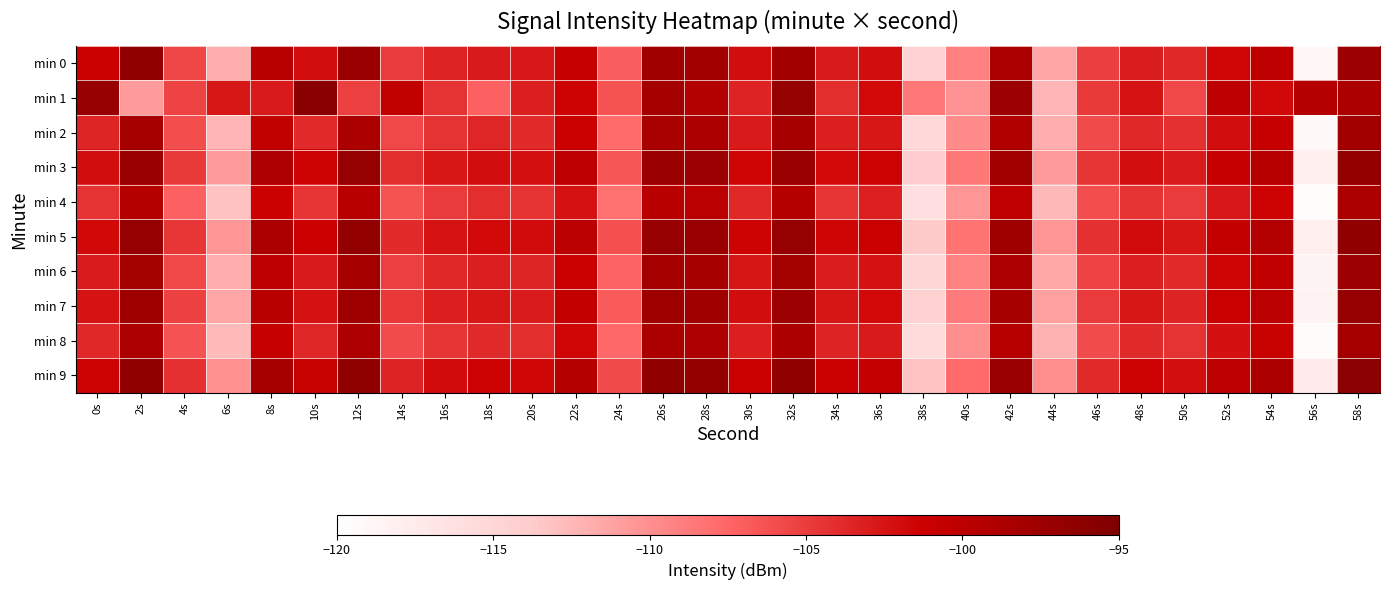

Reading left to right, what are all the values shown in this chart?

min 0: 0s=-101.2	2s=-96.5	4s=-105.6	6s=-112.0	8s=-99.6	10s=-102.0	12s=-97.3	14s=-104.9	16s=-103.5	18s=-102.8	20s=-102.7	22s=-100.8	24s=-107.0	26s=-97.8	28s=-97.9	30s=-102.1	32s=-97.8	34s=-102.9	36s=-102.1	38s=-114.7	40s=-109.1	42s=-98.7	44s=-111.4	46s=-105.1	48s=-103.1	50s=-103.7	52s=-101.7	54s=-100.3	56s=-119.0	58s=-97.4
min 1: 0s=-97.0	2s=-110.7	4s=-105.4	6s=-102.7	8s=-102.9	10s=-95.9	12s=-105.2	14s=-100.4	16s=-104.4	18s=-107.2	20s=-103.2	22s=-101.5	24s=-106.3	26s=-98.1	28s=-99.2	30s=-103.4	32s=-96.8	34s=-104.1	36s=-101.9	38s=-108.6	40s=-110.2	42s=-97.4	44s=-112.3	46s=-104.8	48s=-102.5	50s=-105.7	52s=-100.1	54s=-101.8	56s=-99.3	58s=-98.7
min 2: 0s=-103.5	2s=-98.2	4s=-106.1	6s=-112.3	8s=-100.4	10s=-103.8	12s=-98.6	14s=-105.7	16s=-104.3	18s=-103.6	20s=-103.9	22s=-101.2	24s=-107.8	26s=-98.5	28s=-98.7	30s=-102.9	32s=-98.3	34s=-103.2	36s=-102.7	38s=-115.4	40s=-109.8	42s=-99.1	44s=-111.9	46s=-105.8	48s=-103.7	50s=-104.2	52s=-102.1	54s=-100.8	56s=-119.3	58s=-97.9
min 3: 0s=-102.1	2s=-97.3	4s=-104.8	6s=-110.7	8s=-98.9	10s=-101.5	12s=-96.8	14s=-104.1	16s=-102.7	18s=-102.1	20s=-102.3	22s=-100.0	24s=-106.5	26s=-97.2	28s=-97.4	30s=-101.6	32s=-97.1	34s=-101.9	36s=-101.4	38s=-113.9	40s=-108.6	42s=-97.9	44s=-110.7	46s=-104.5	48s=-102.2	50s=-103.0	52s=-100.8	54s=-99.5	56s=-118.2	58s=-96.7
min 4: 0s=-104.3	2s=-99.4	4s=-107.2	6s=-113.1	8s=-101.2	10s=-104.5	12s=-99.7	14s=-106.3	16s=-104.9	18s=-104.1	20s=-104.4	22s=-102.4	24s=-108.1	26s=-99.6	28s=-99.8	30s=-103.7	32s=-99.4	34s=-104.5	36s=-103.3	38s=-116.1	40s=-110.5	42s=-100.3	44s=-112.5	46s=-106.1	48s=-104.4	50s=-104.9	52s=-102.8	54s=-101.5	56s=-119.7	58s=-98.6
min 5: 0s=-101.8	2s=-96.9	4s=-104.6	6s=-110.5	8s=-98.7	10s=-101.3	12s=-96.6	14s=-103.8	16s=-102.5	18s=-101.9	20s=-102.0	22s=-99.8	24s=-106.2	26s=-96.9	28s=-97.1	30s=-101.4	32s=-96.8	34s=-101.6	36s=-101.1	38s=-113.6	40s=-108.3	42s=-97.6	44s=-110.4	46s=-104.2	48s=-102.0	50s=-102.7	52s=-100.5	54s=-99.2	56s=-117.9	58s=-96.4
min 6: 0s=-103.0	2s=-98.0	4s=-105.7	6s=-111.9	8s=-100.1	10s=-102.9	12s=-98.1	14s=-105.2	16s=-103.7	18s=-103.2	20s=-103.5	22s=-101.1	24s=-107.3	26s=-98.1	28s=-98.3	30s=-102.6	32s=-98.0	34s=-103.1	36s=-102.4	38s=-115.0	40s=-109.3	42s=-98.8	44s=-111.6	46s=-105.4	48s=-103.2	50s=-103.9	52s=-101.6	54s=-100.3	56s=-118.7	58s=-97.5
min 7: 0s=-102.5	2s=-97.6	4s=-105.3	6s=-111.4	8s=-99.7	10s=-102.4	12s=-97.6	14s=-104.7	16s=-103.2	18s=-102.7	20s=-103.0	22s=-100.6	24s=-106.8	26s=-97.6	28s=-97.8	30s=-102.1	32s=-97.5	34s=-102.6	36s=-101.9	38s=-114.5	40s=-108.8	42s=-98.3	44s=-111.1	46s=-104.9	48s=-102.7	50s=-103.4	52s=-101.1	54s=-99.8	56s=-118.4	58s=-97.0
min 8: 0s=-103.7	2s=-98.8	4s=-106.4	6s=-112.6	8s=-100.8	10s=-103.6	12s=-98.9	14s=-105.9	16s=-104.5	18s=-103.9	20s=-104.1	22s=-101.7	24s=-107.6	26s=-98.7	28s=-98.9	30s=-103.2	32s=-98.7	34s=-103.4	36s=-102.9	38s=-115.6	40s=-110.0	42s=-99.5	44s=-112.1	46s=-105.9	48s=-103.8	50s=-104.4	52s=-102.3	54s=-100.9	56s=-119.5	58s=-98.1
min 9: 0s=-101.4	2s=-96.5	4s=-104.2	6s=-110.1	8s=-98.3	10s=-100.9	12s=-96.2	14s=-103.4	16s=-102.0	18s=-101.5	20s=-101.7	22s=-99.4	24s=-105.8	26s=-96.5	28s=-96.7	30s=-101.0	32s=-96.4	34s=-101.2	36s=-100.7	38s=-113.2	40s=-107.8	42s=-97.2	44s=-110.0	46s=-103.8	48s=-101.5	50s=-102.2	52s=-100.0	54s=-98.7	56s=-117.5	58s=-96.0